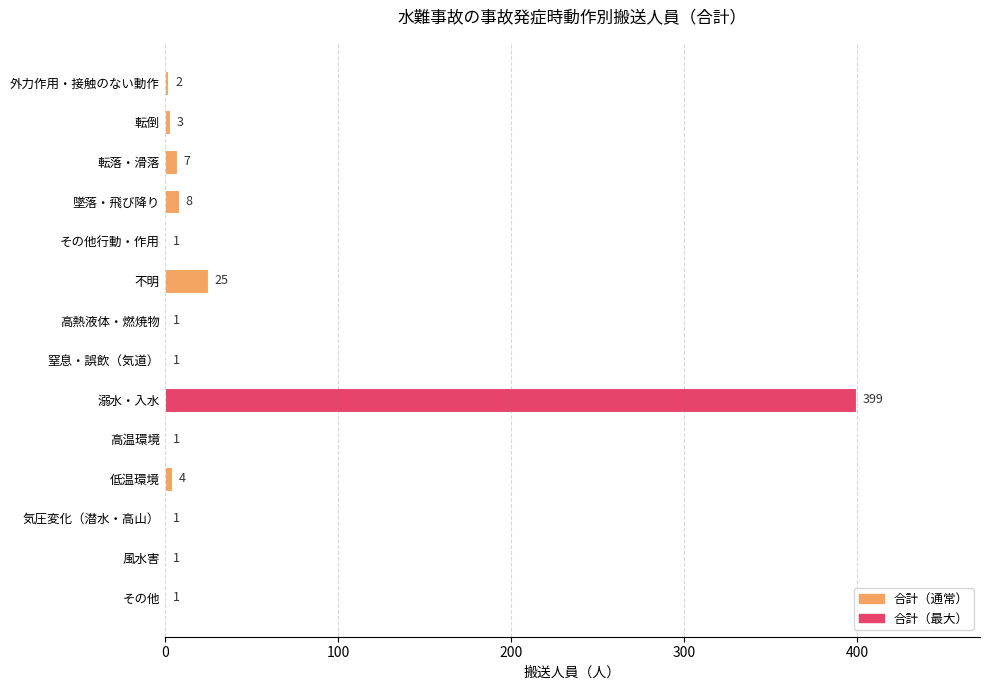

What is the sum of the values at 転倒 and 高熱液体・燃焼物?

4